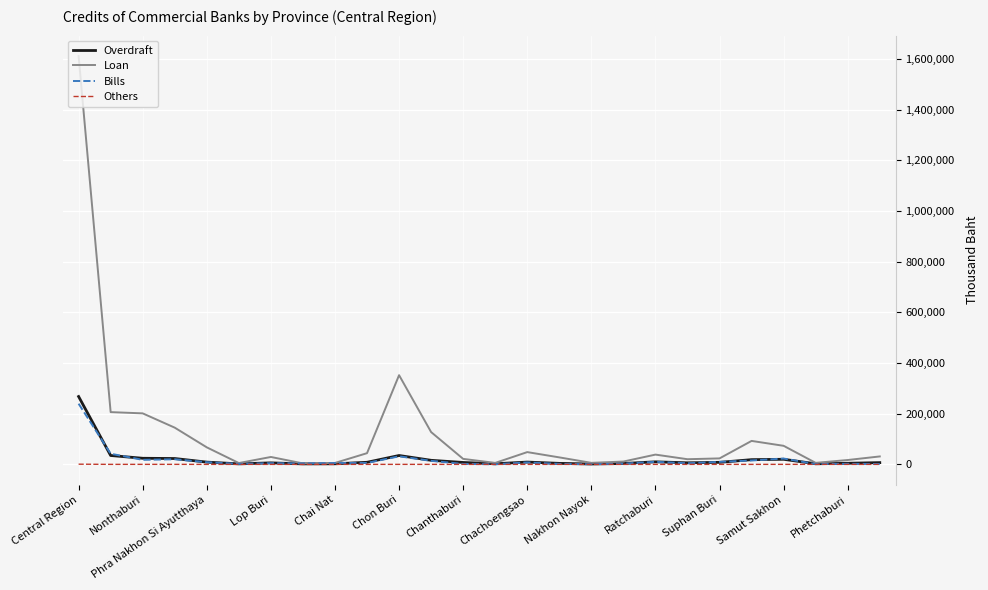

In Loan, how many points are lower than both neighbors (excluding endpoints)?

6